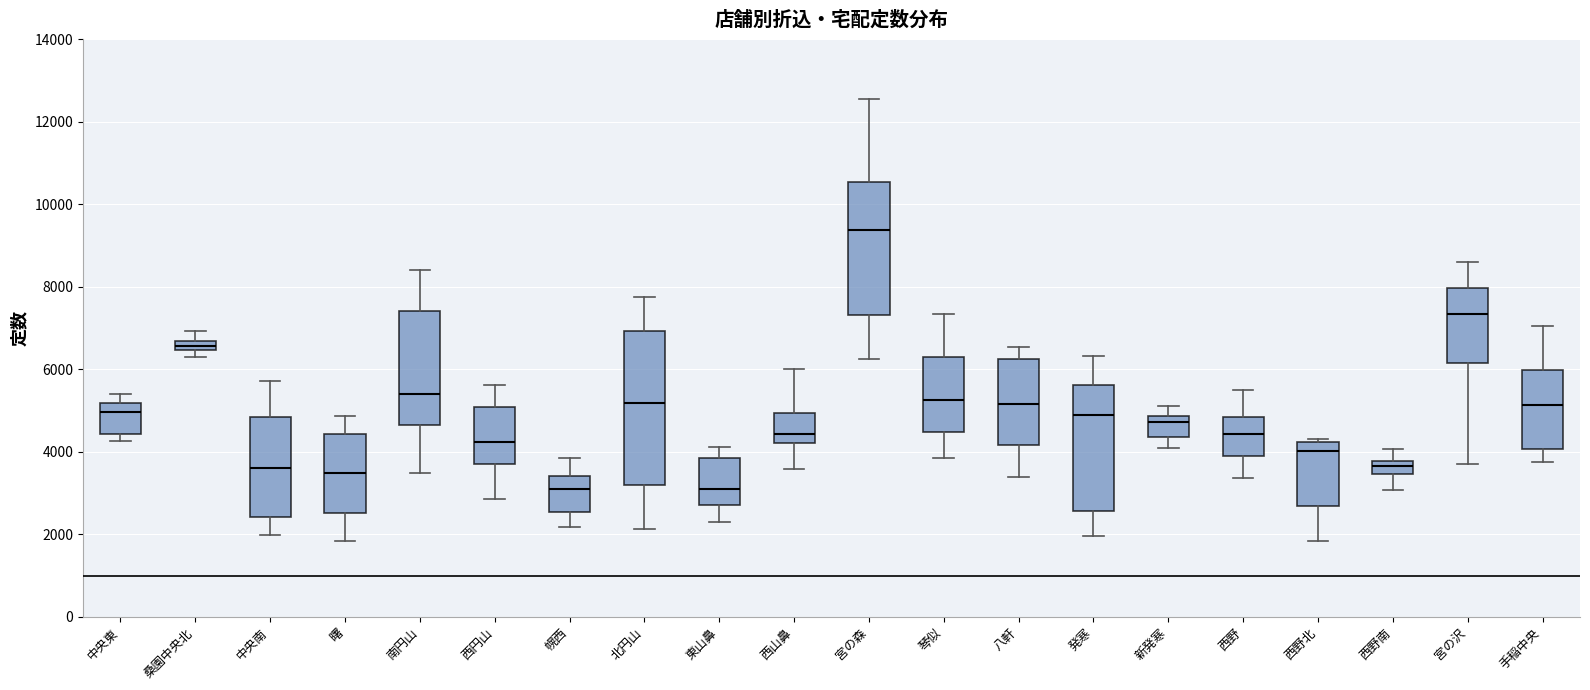

Where does the lower whisker of the box for 北円山 end on the y-axis? The values are not printed on the chart, so give them approximately, as read against the axis.

2200